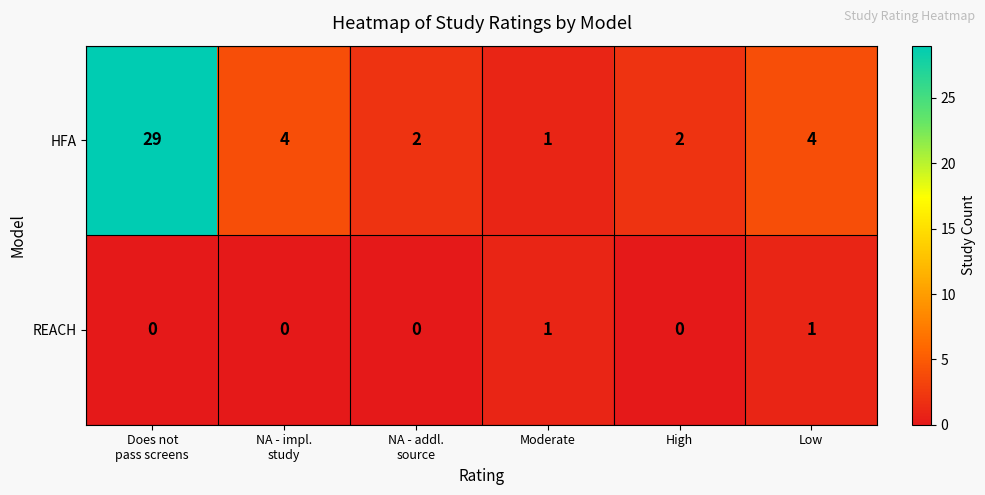

Which series has the largest total across all categories?

HFA